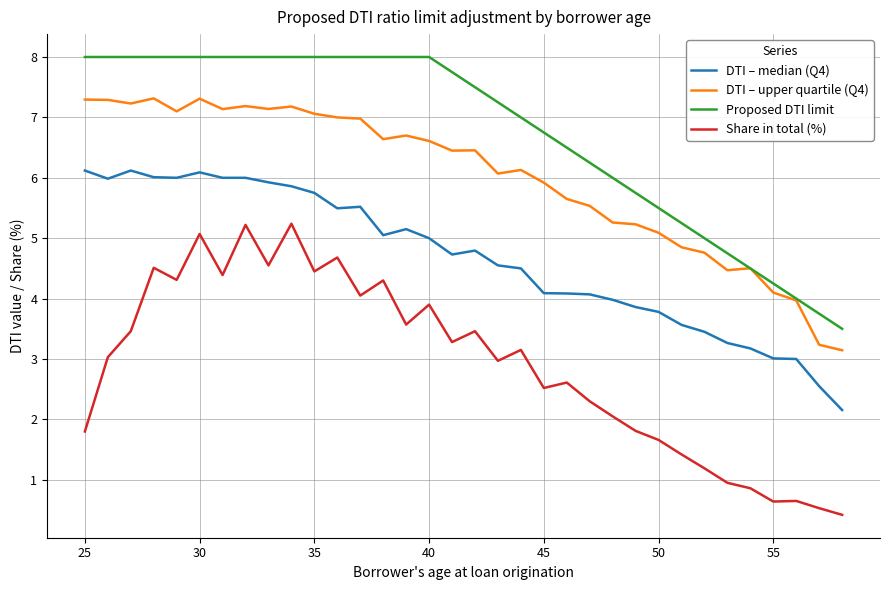

List the series in order of their overall mean, lowest first.

Share in total (%), DTI – median (Q4), DTI – upper quartile (Q4), Proposed DTI limit